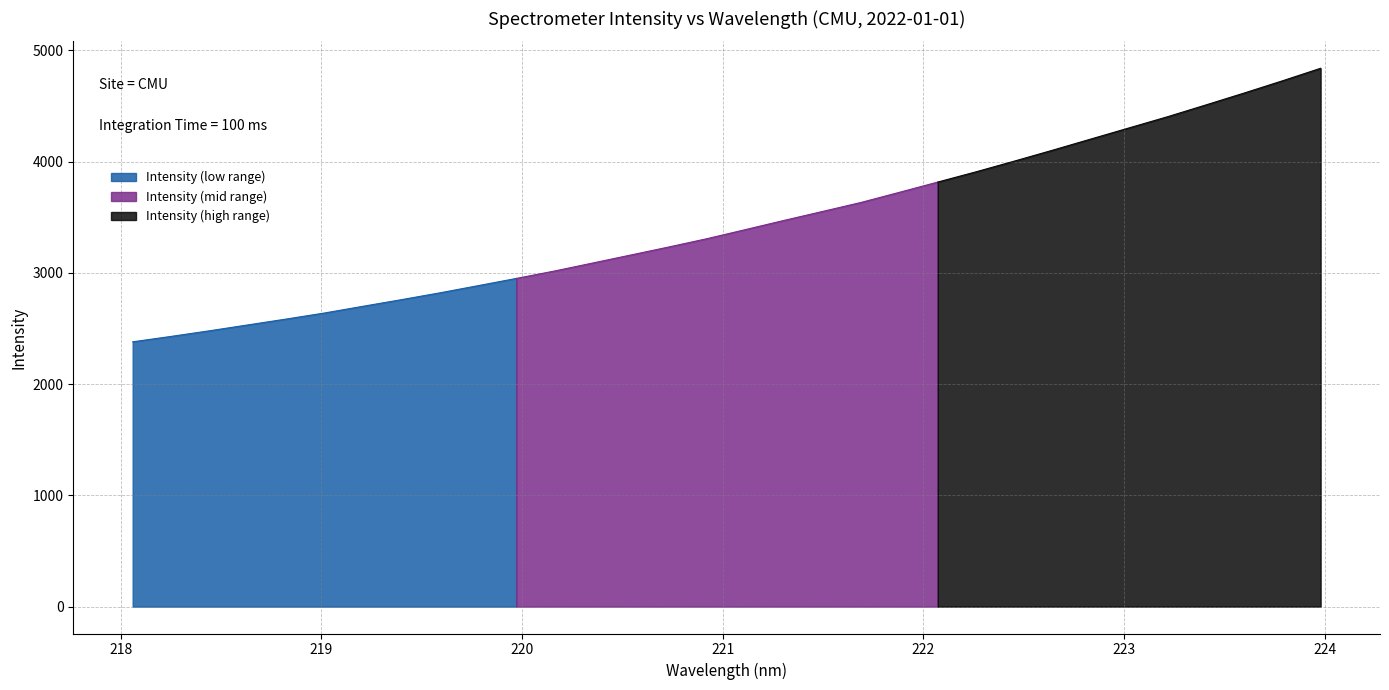

Rank the categories by value from highest to lowest.

223.9802, 223.7895, 223.5987, 223.408, 223.2172, 223.0264, 222.8355, 222.6447, 222.4538, 222.263, 222.0721, 221.8812, 221.6902, 221.4993, 221.3083, 221.1174, 220.9264, 220.7354, 220.5444, 220.3533, 220.1623, 219.9712, 219.7801, 219.589, 219.3979, 219.2067, 219.0156, 218.8244, 218.6332, 218.442, 218.2508, 218.0596